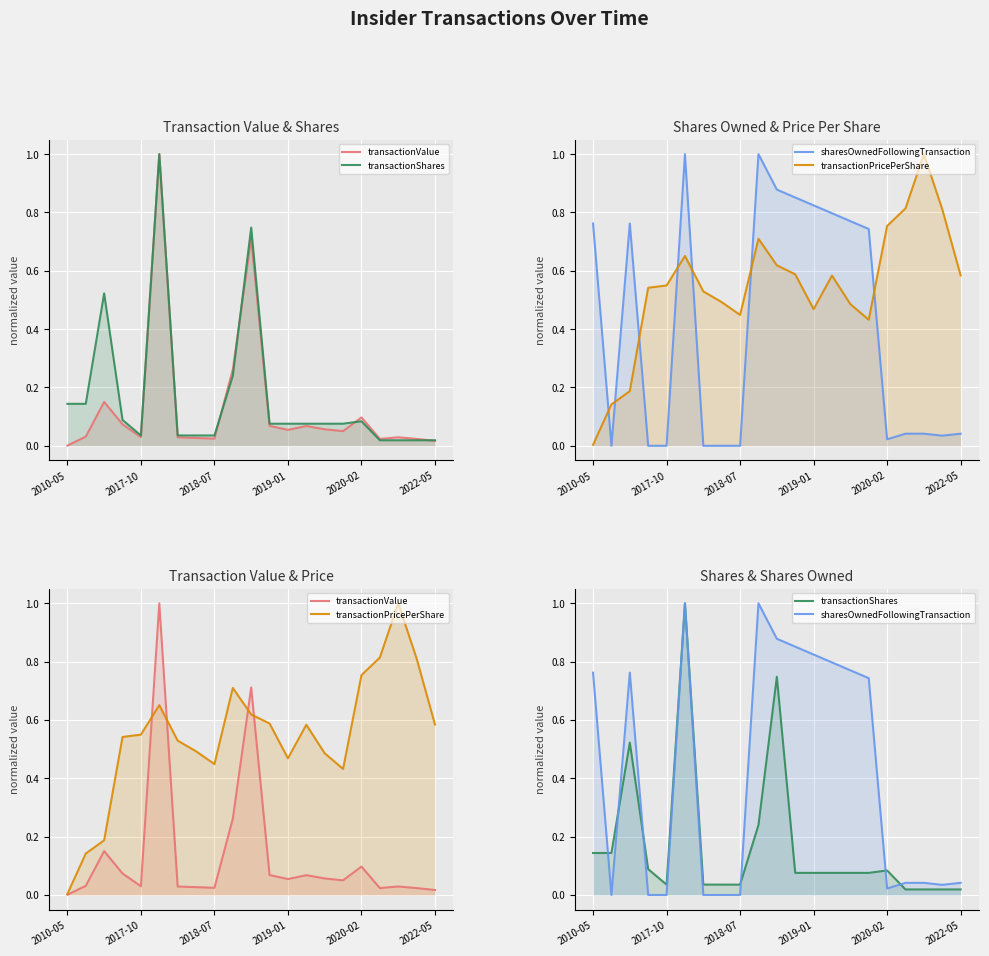

What is the average value of the transactionValue series?

0.1